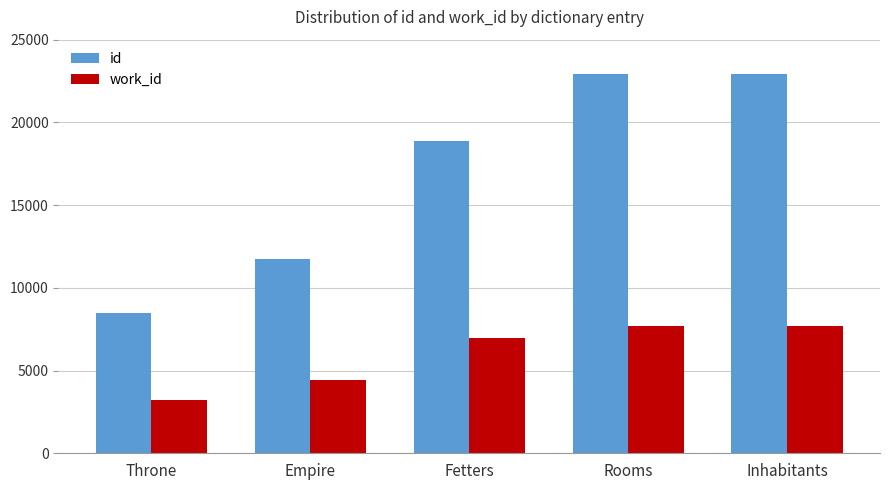

The value of work_id at Inhabitants is 4454. True or false?

False